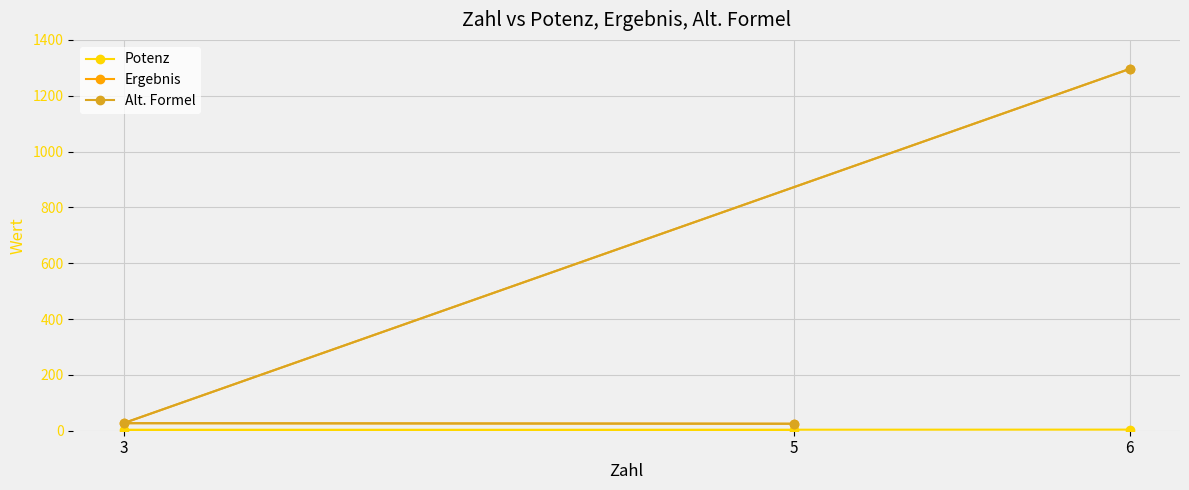

The Potenz series shows 2 at 5. True or false?

True